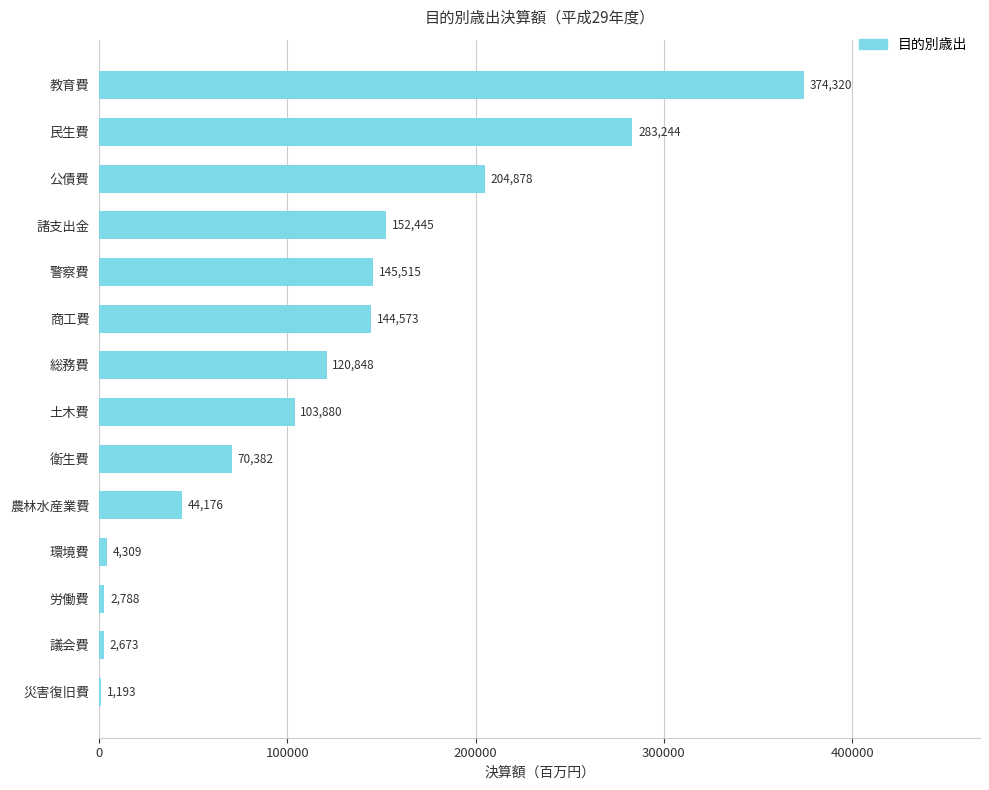

Which has a higher value, 議会費 or 商工費?

商工費